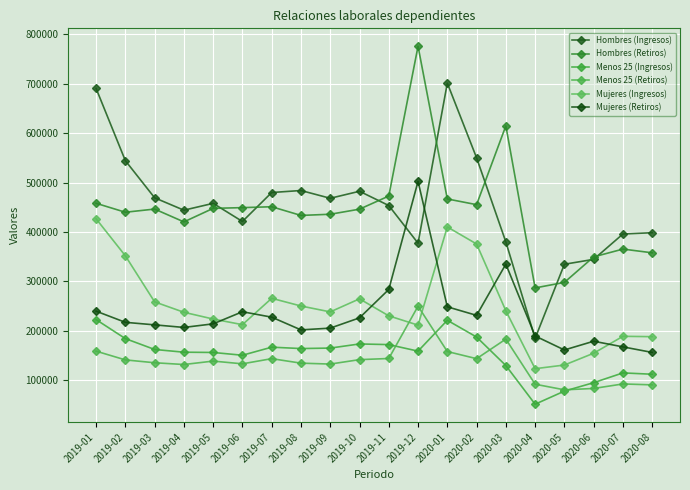

At 2020-07, list the series in order from largest to smallest.

Hombres (Ingresos), Hombres (Retiros), Mujeres (Ingresos), Mujeres (Retiros), Menos 25 (Ingresos), Menos 25 (Retiros)